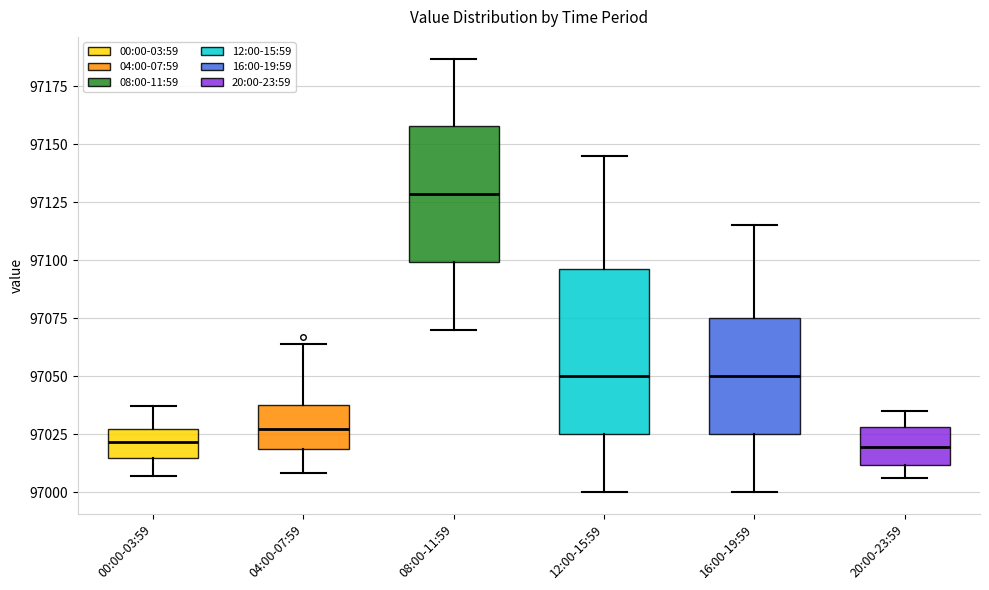

Comparing the boxes themselves (not the whiskers), which one is the tallest?

12:00-15:59